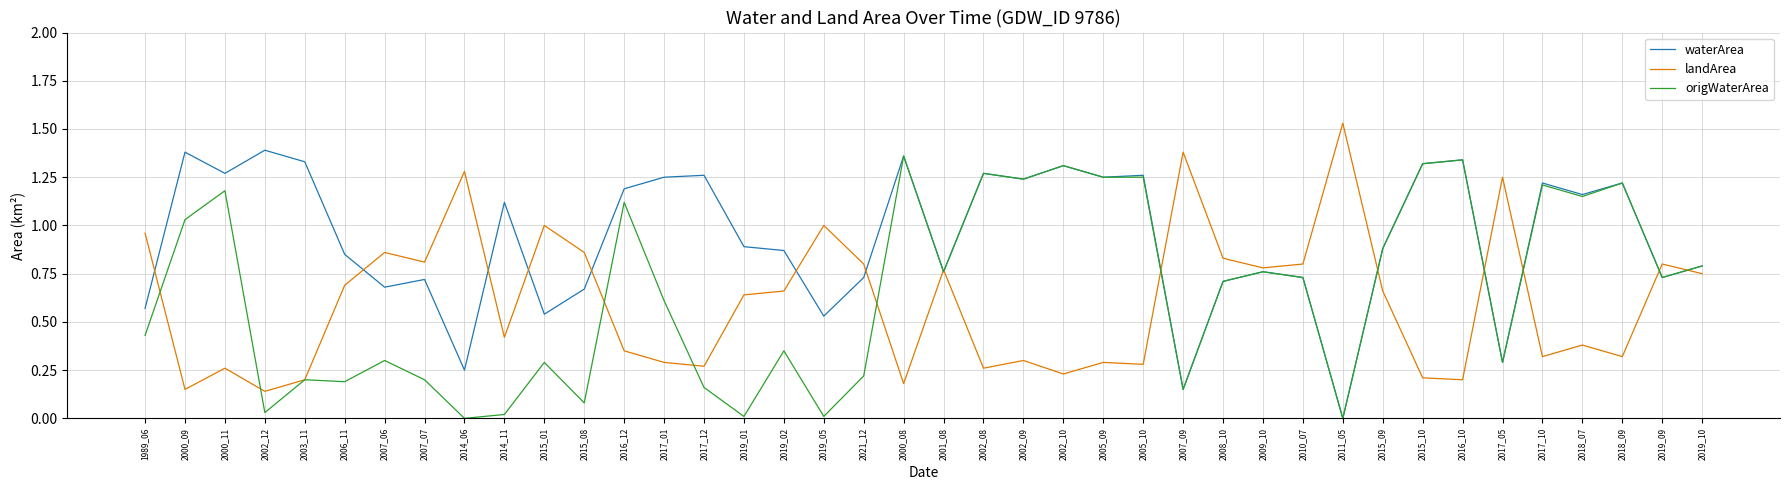

What position from the right is 2007_07?

33